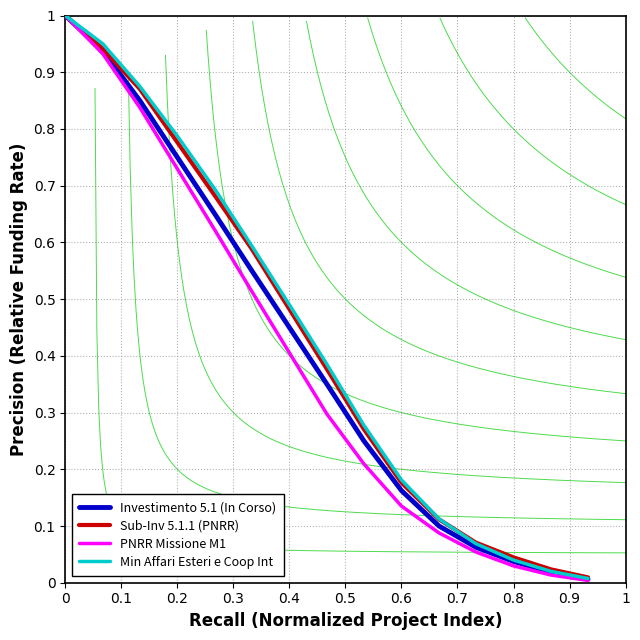

Is it true that Min Affari Esteri e Coop Int equals 0.1 at 0.6?

False